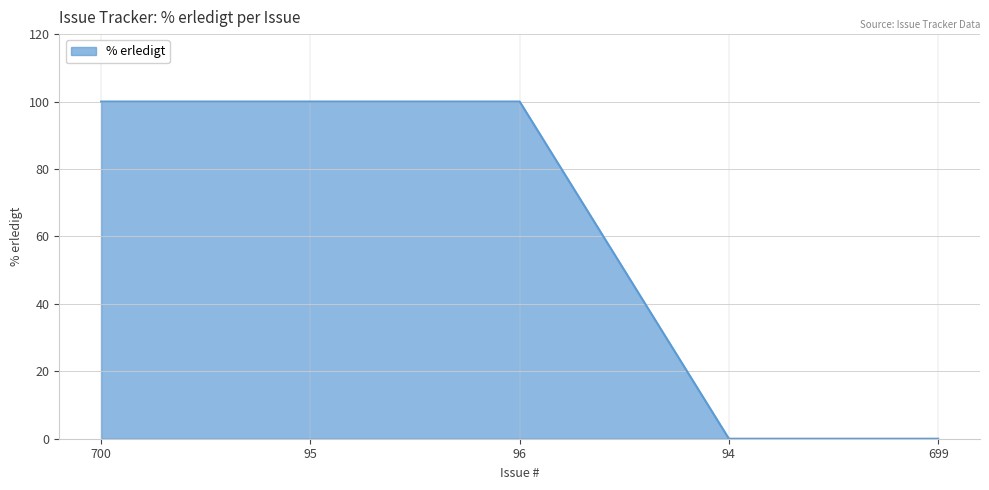

How many lines are shown in the chart?

1